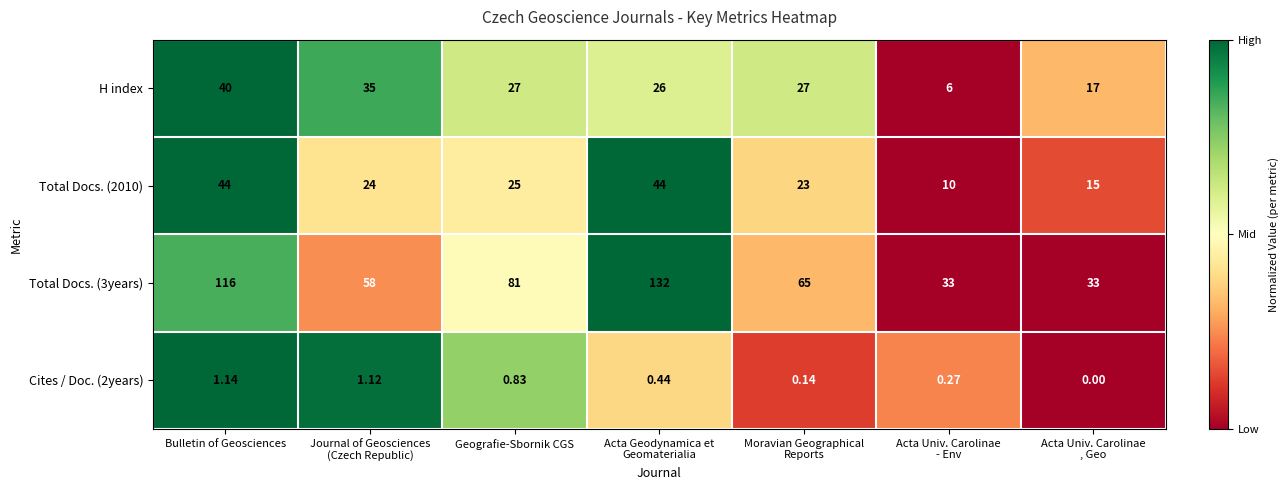

Where is Total Docs. (2010) nearest to the value 27?

Geografie-Sbornik CGS